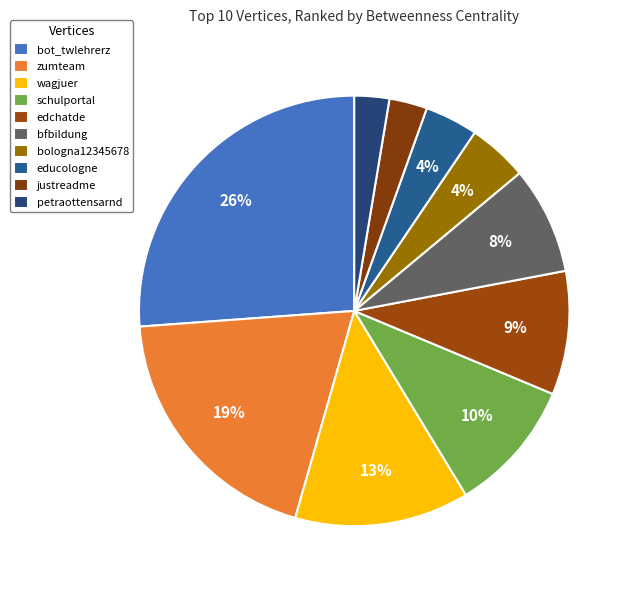

Is the sum of bologna12345678 and bot_twlehrerz greater than half?

No